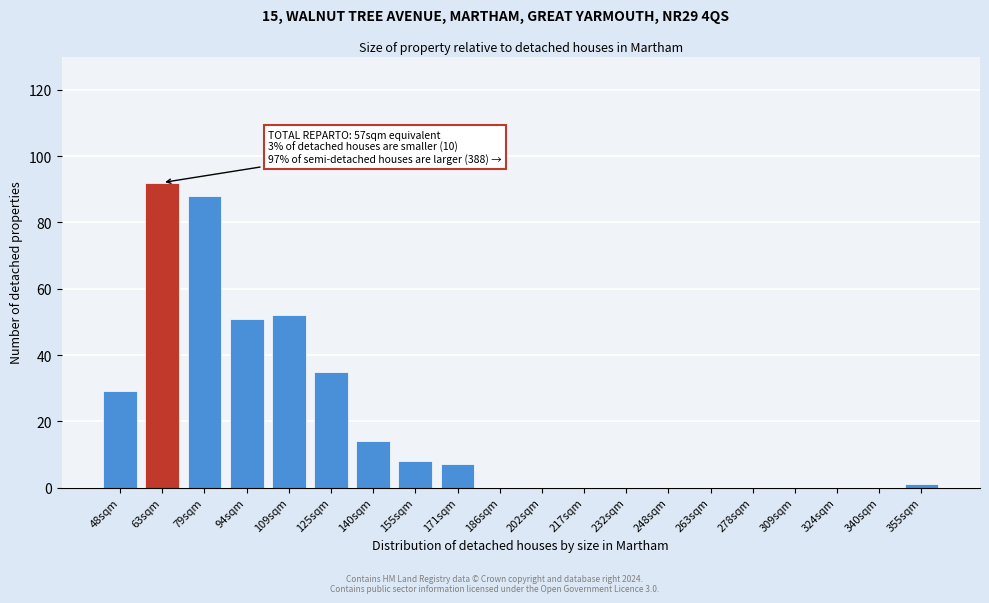

Reading left to right, what are all the values shown in this chart?

48sqm=29	63sqm=92	79sqm=88	94sqm=51	109sqm=52	125sqm=35	140sqm=14	155sqm=8	171sqm=7	186sqm=0	202sqm=0	217sqm=0	232sqm=0	248sqm=0	263sqm=0	278sqm=0	309sqm=0	324sqm=0	340sqm=0	355sqm=1